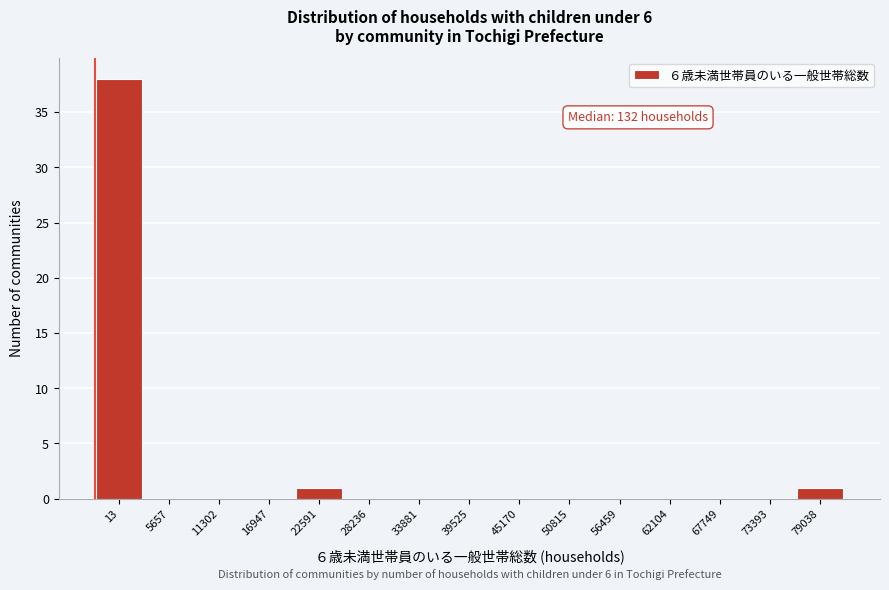

Reading left to right, extract all data points from this chart.

13=38	5657=0	11302=0	16947=0	22591=1	28236=0	33881=0	39525=0	45170=0	50815=0	56459=0	62104=0	67749=0	73393=0	79038=1